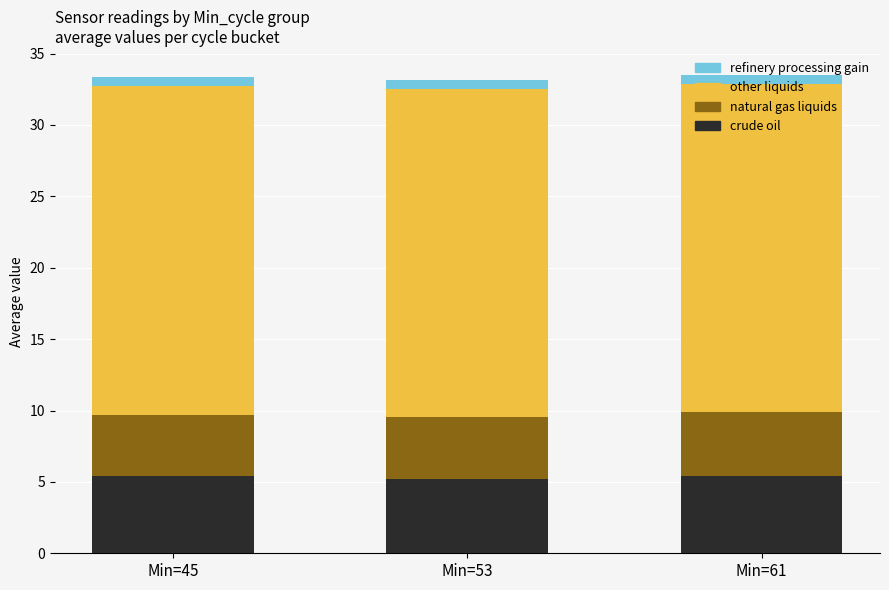

The value of crude oil at Min=53 is 7.7. True or false?

False